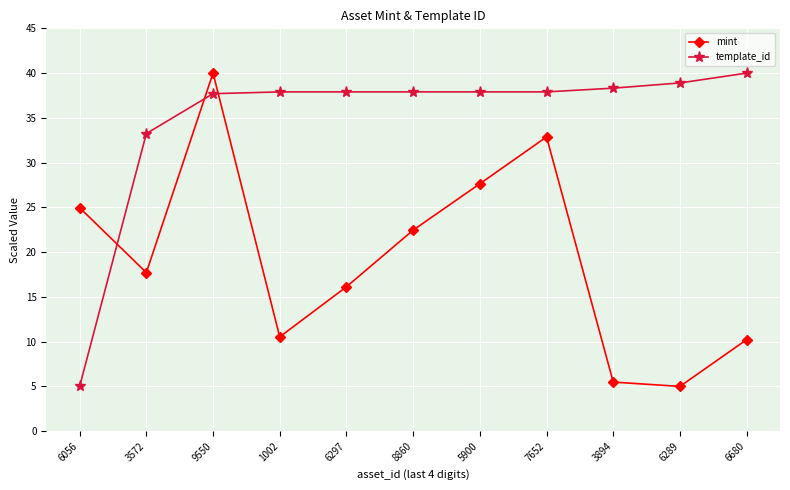

True or false: mint and template_id intersect in this chart.

True